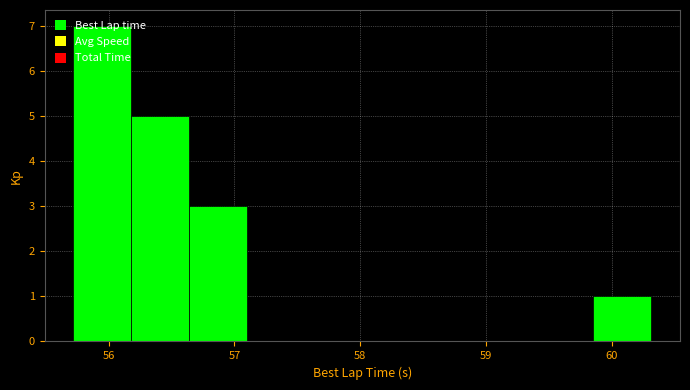

Reading left to right, transcribe this chart: for each bar, give the range it covers on the x-axis and its height. Neither the bar edges nor the heights are printed on the chart, so give them approximately, as read against the axes.

55.7 to 56.2: 7
56.2 to 56.6: 5
56.6 to 57.1: 3
57.1 to 57.6: 0
57.6 to 58.0: 0
58.0 to 58.5: 0
58.5 to 58.9: 0
58.9 to 59.4: 0
59.4 to 59.9: 0
59.9 to 60.3: 1